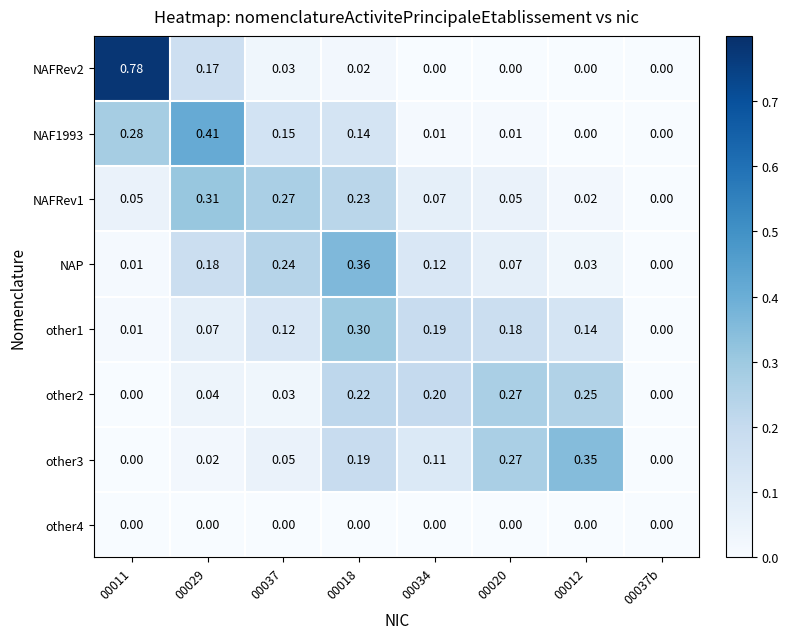

Is the value of other2 at 00020 greater than the value of other4 at 00037b?

Yes